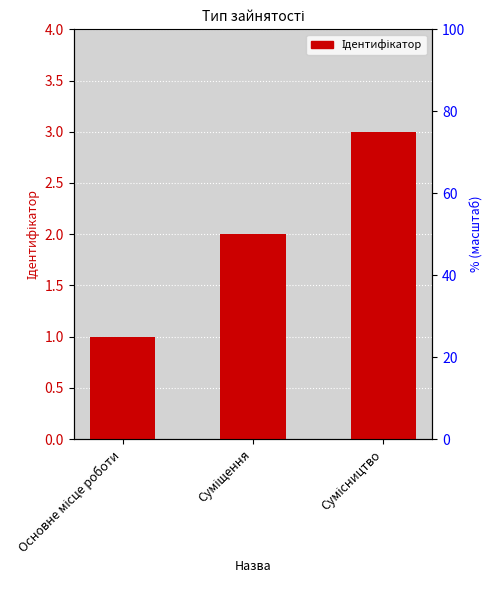

Are the bars horizontal?

No